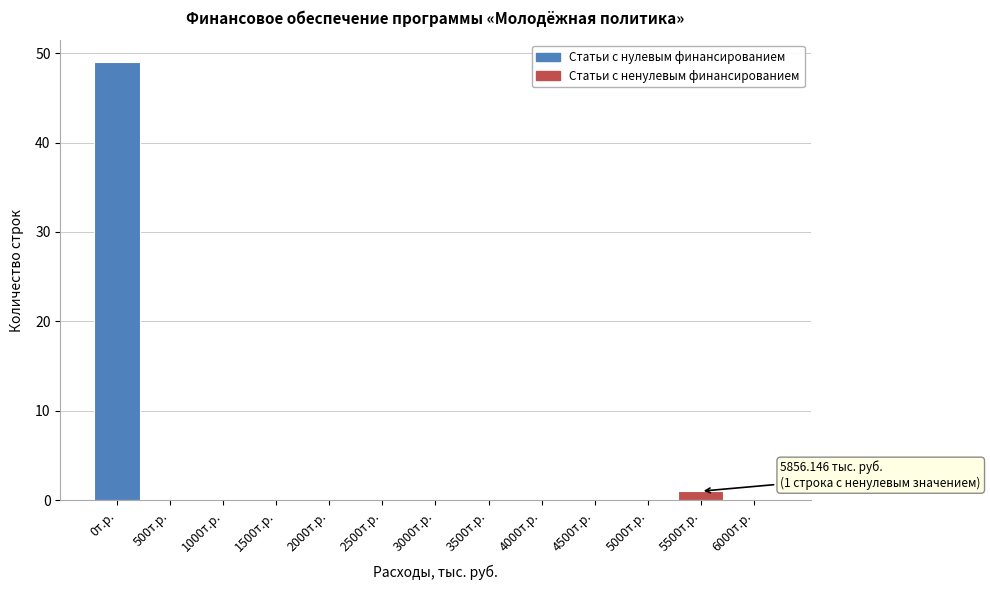

Reading right to left, what are all the values shown in this chart?

6000т.р.=0	5500т.р.=1	5000т.р.=0	4500т.р.=0	4000т.р.=0	3500т.р.=0	3000т.р.=0	2500т.р.=0	2000т.р.=0	1500т.р.=0	1000т.р.=0	500т.р.=0	0т.р.=49